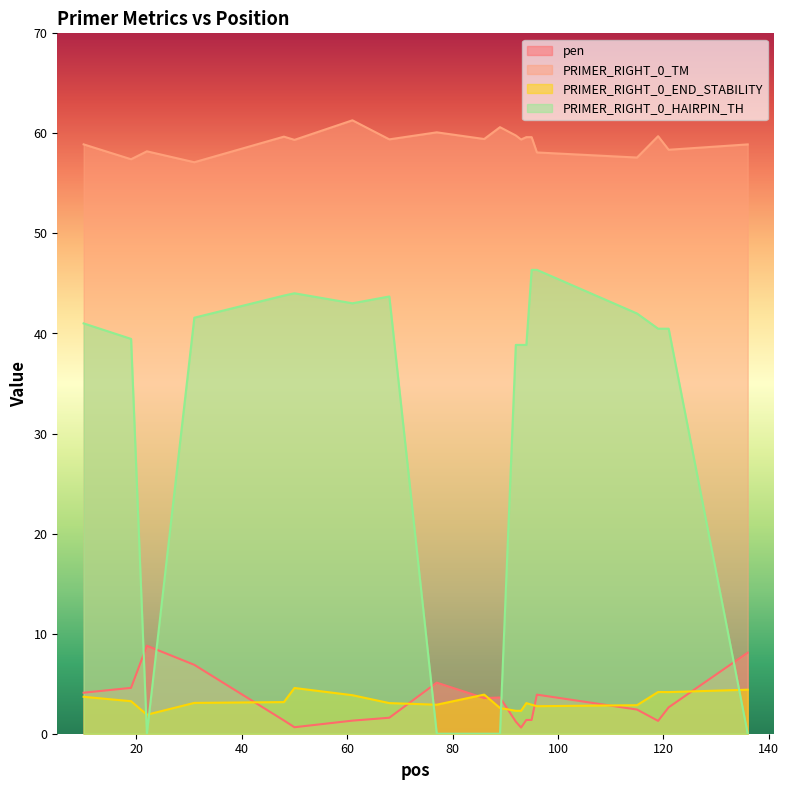

What is the average value of the pen series?

3.2